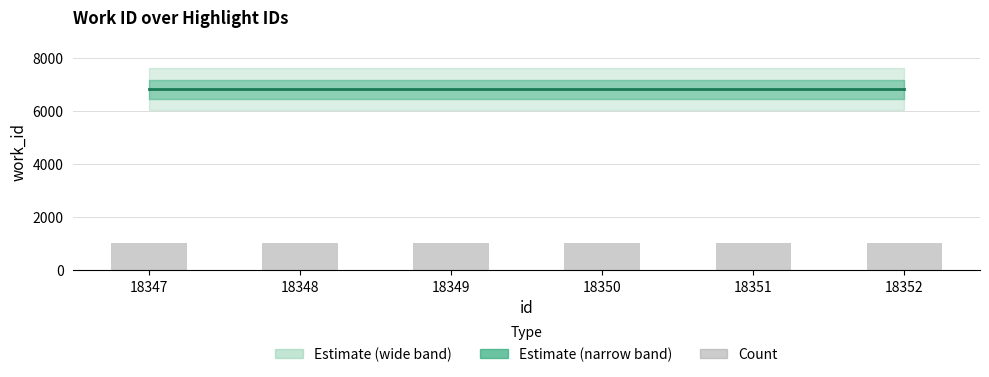

Rank the categories by Count value from highest to lowest.

18347, 18348, 18349, 18350, 18351, 18352